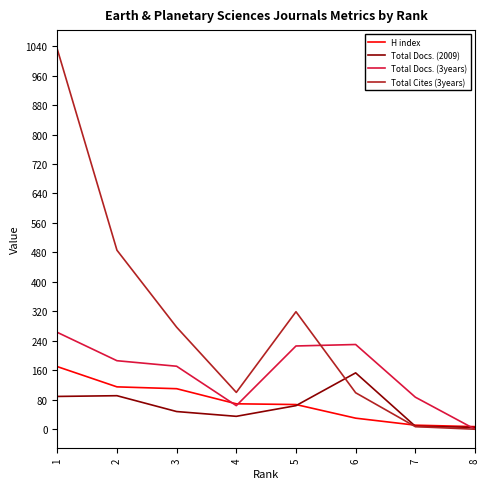

Rank the series at 3 from lowest to highest value.

Total Docs. (2009), H index, Total Docs. (3years), Total Cites (3years)